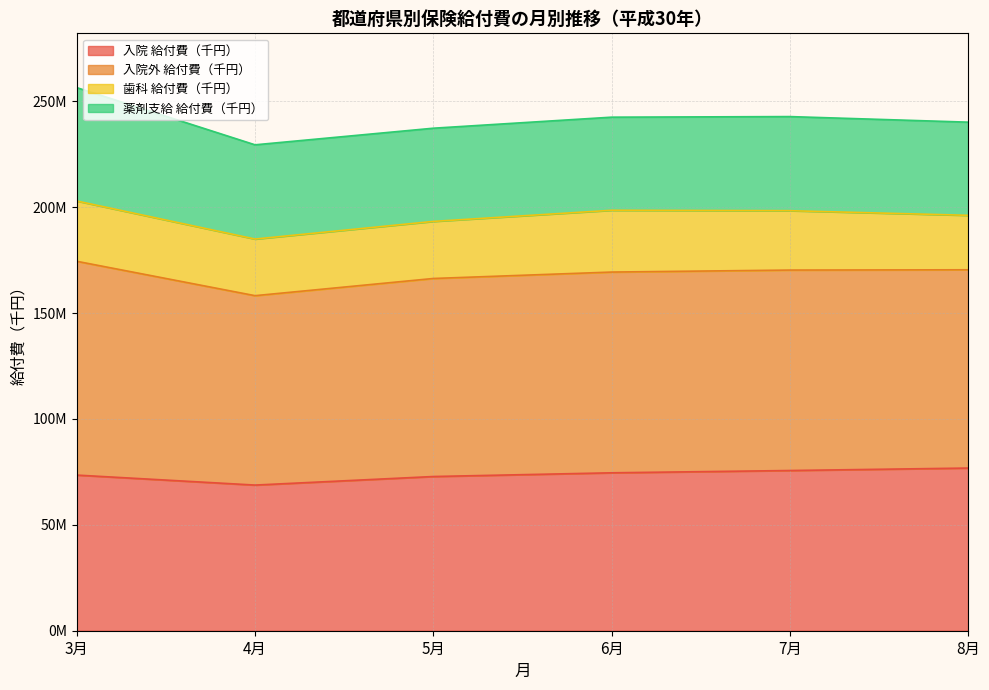

What is the difference between the highest and lowest values at 3月?

182950590.8